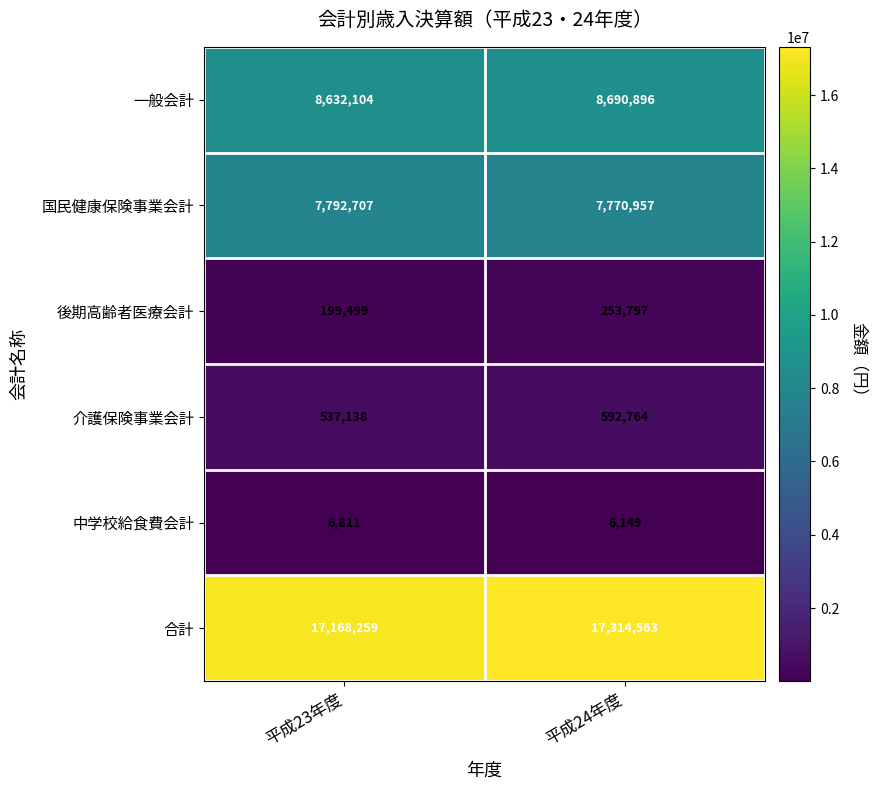

What value does the 後期高齢者医療会計 series have at 平成24年度, to the nearest 100?

253800